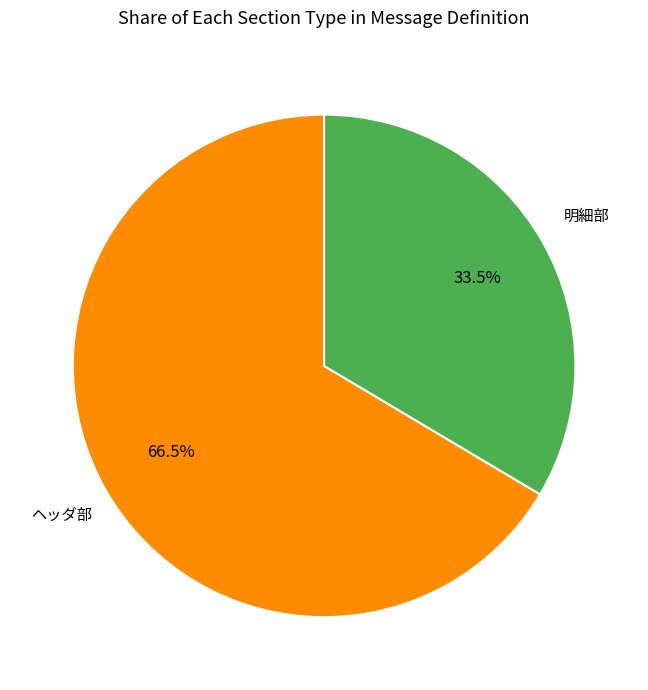

Does any single category account for the majority?

Yes